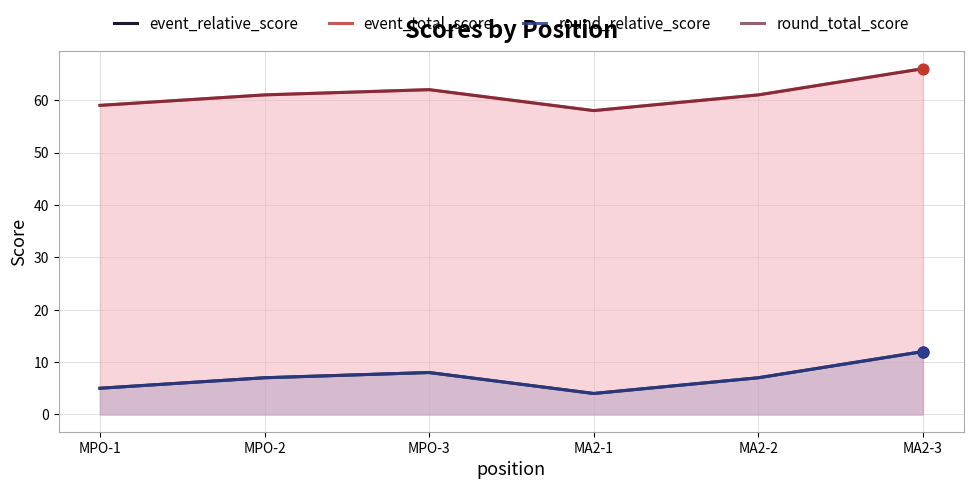

What is the total value across all series at MPO-2?

136